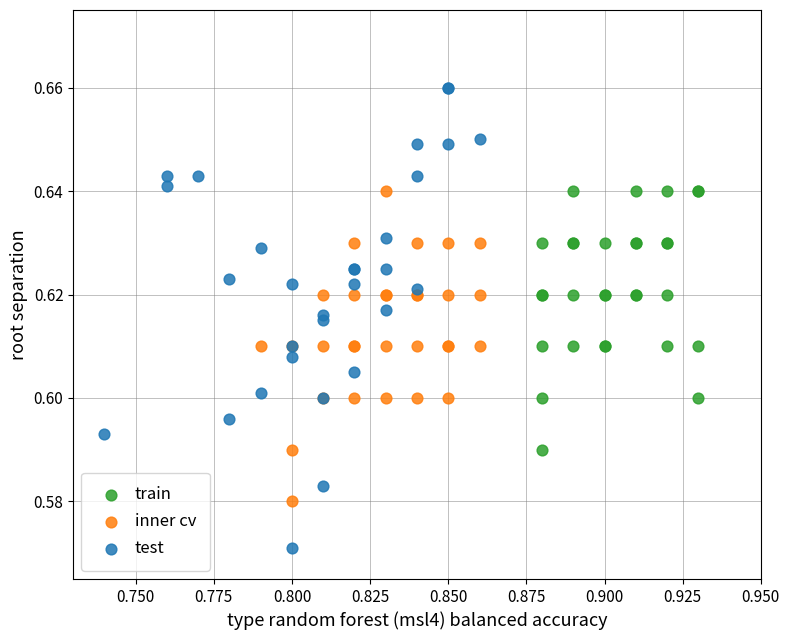

Which series contains the highest Y value?

test